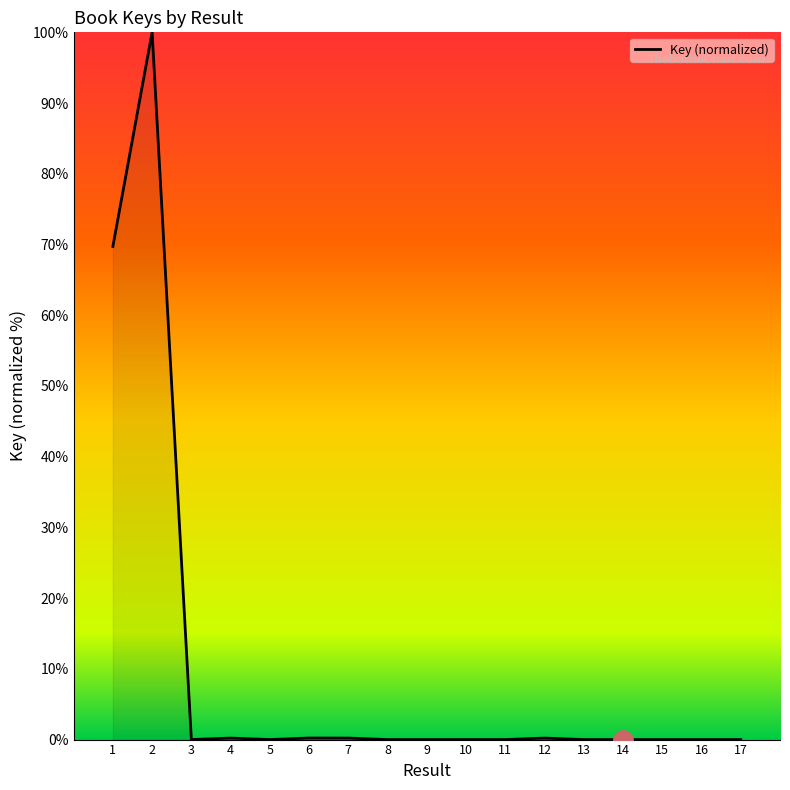

What is the greatest value displayed?

100.0